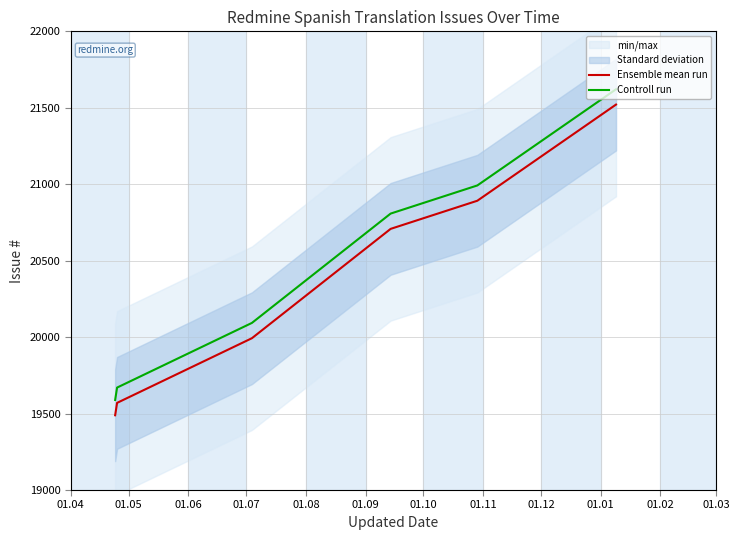

What is the maximum value for Ensemble mean run?

21521